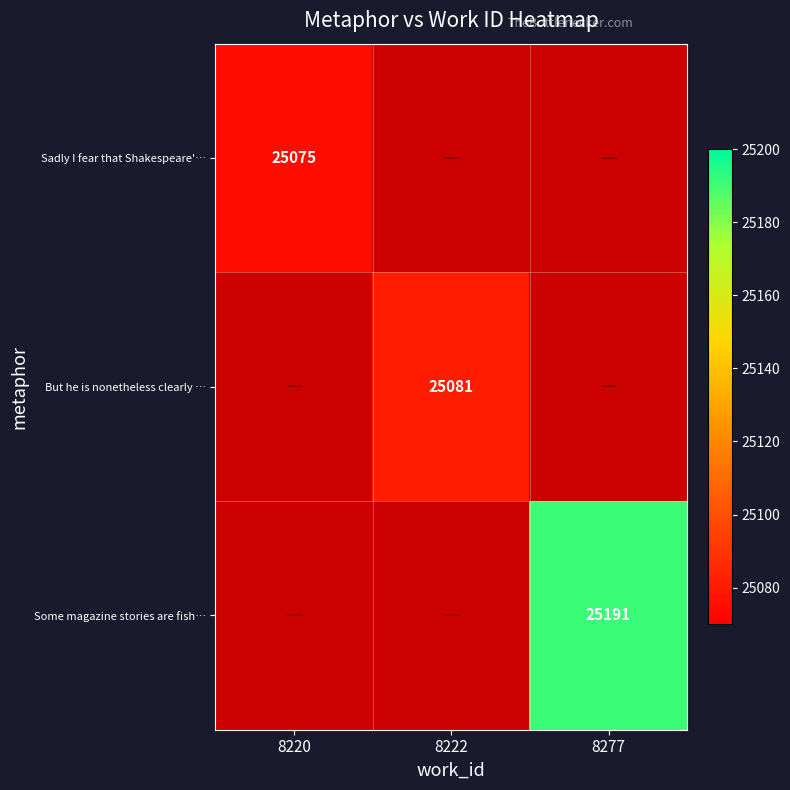

The Sadly I fear that Shakespeare'… series shows 40774 at 8220. True or false?

False